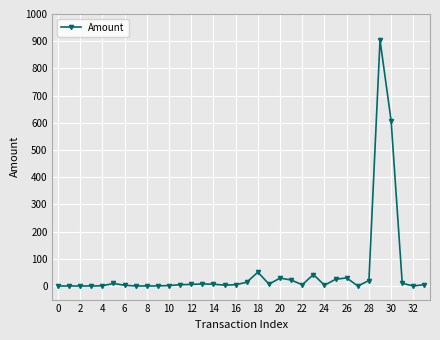

What is the value of the 27th point from the left?

29.7